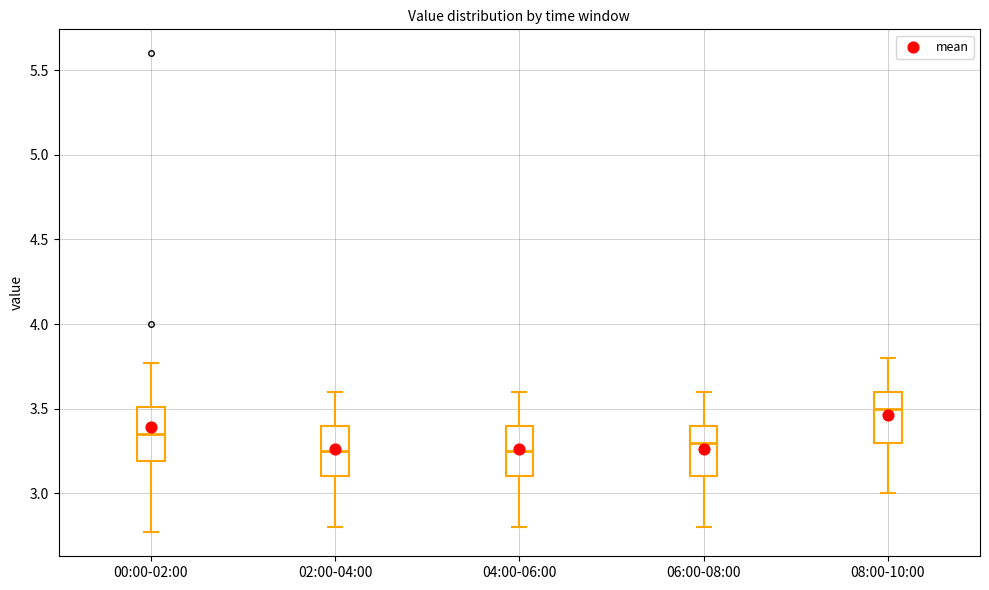

Where is the upper edge of the box for 06:00-08:00 on the y-axis? The values are not printed on the chart, so give them approximately, as read against the axis.

3.40